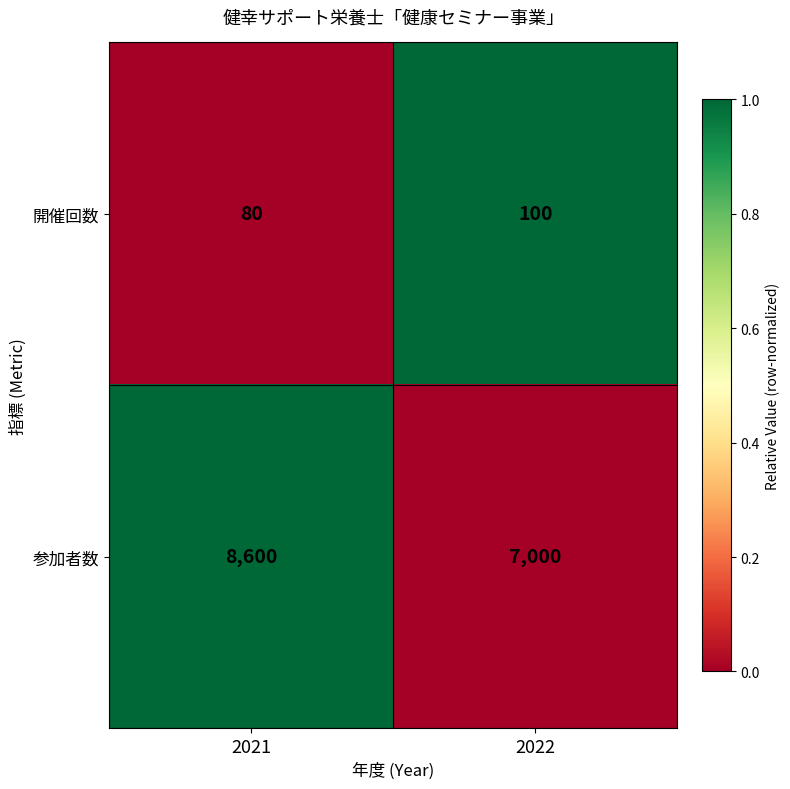

What is the minimum value for 参加者数?

7000